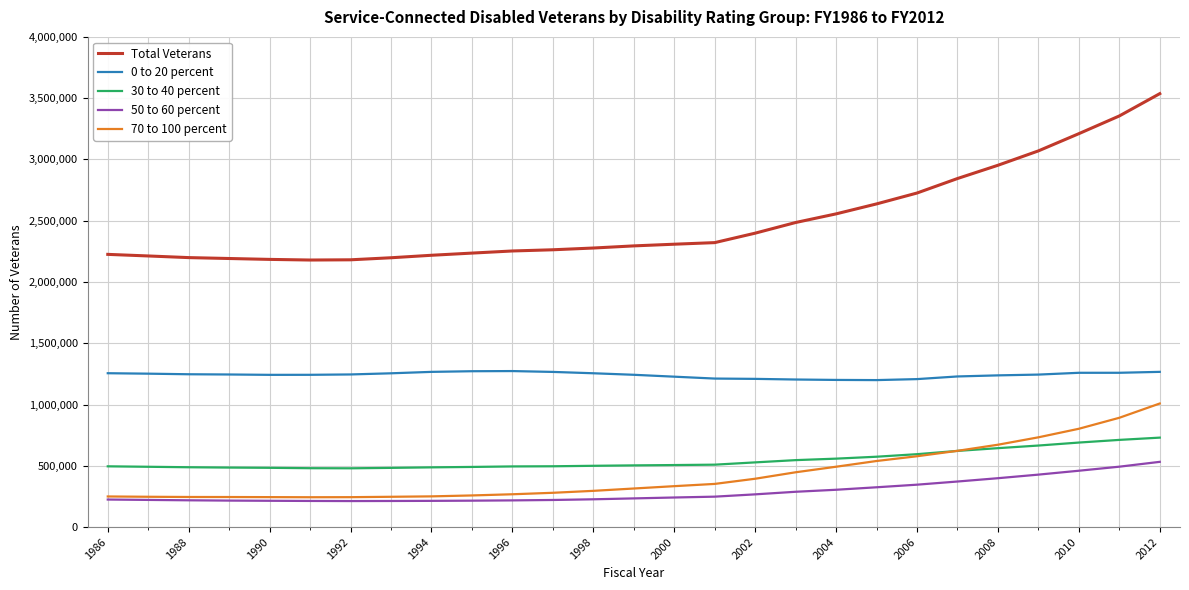

Which series has the largest total across all categories?

Total Veterans